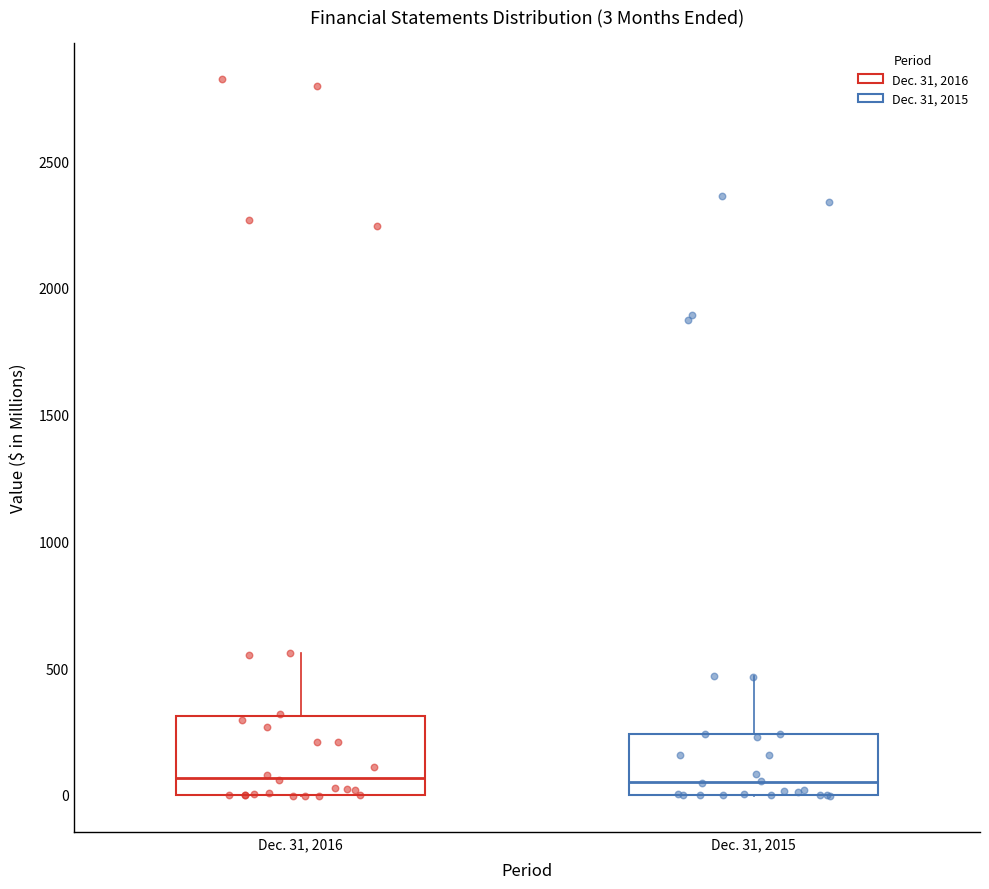

Comparing the boxes themselves (not the whiskers), which one is the tallest?

Dec. 31, 2016